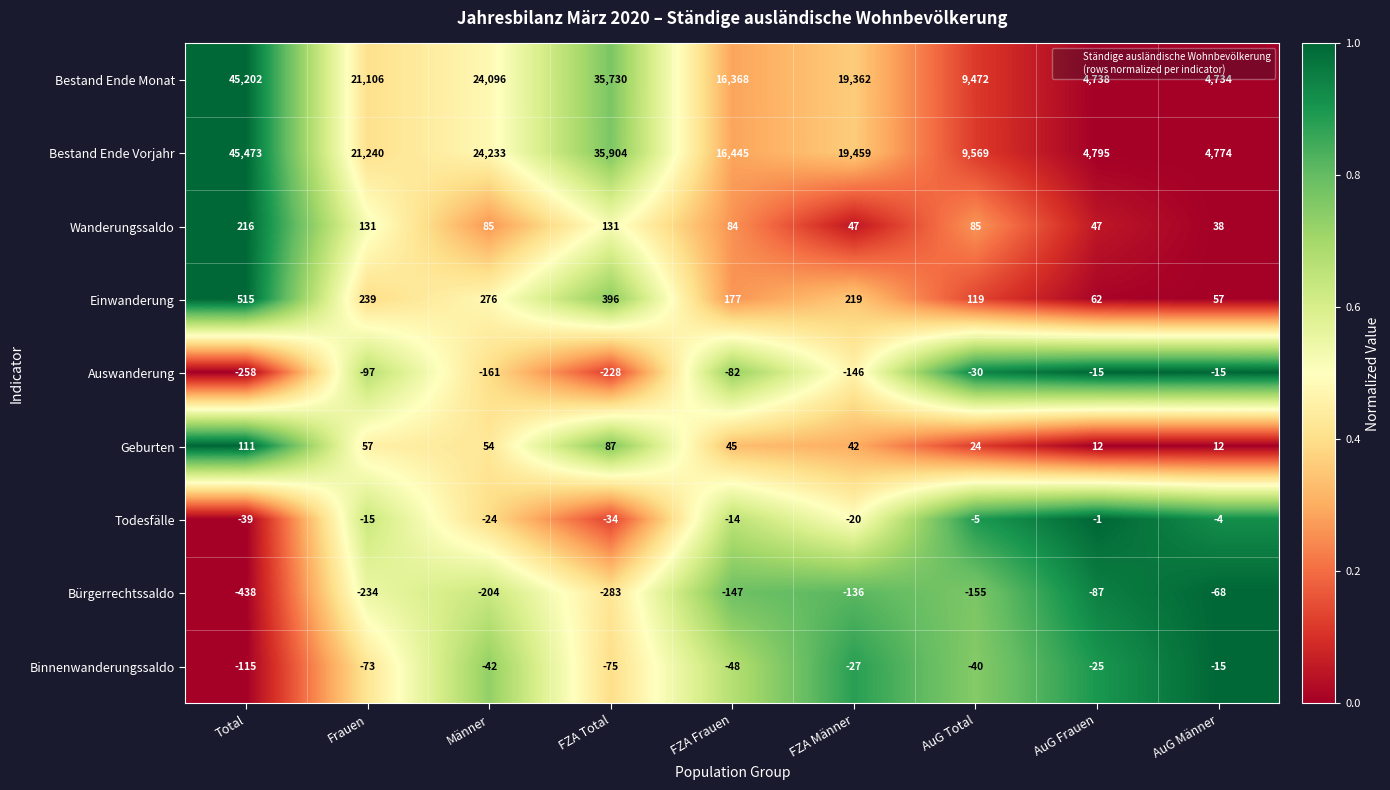

The value of Binnenwanderungssaldo at FZA Männer is -27. True or false?

True